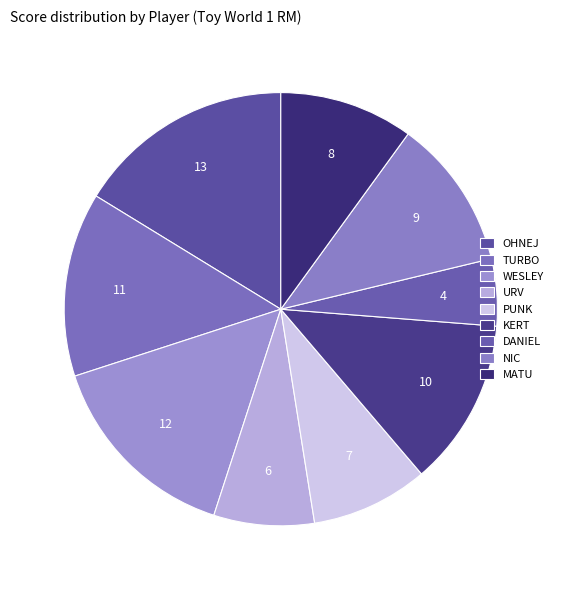

What is the smallest slice in the pie chart?

DANIEL